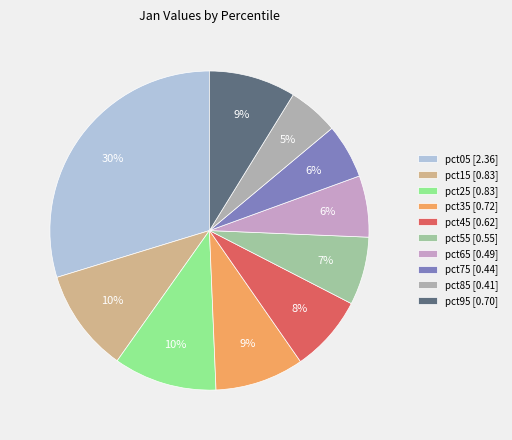

What percentage do pct15 and pct45 together represent?

18.2%